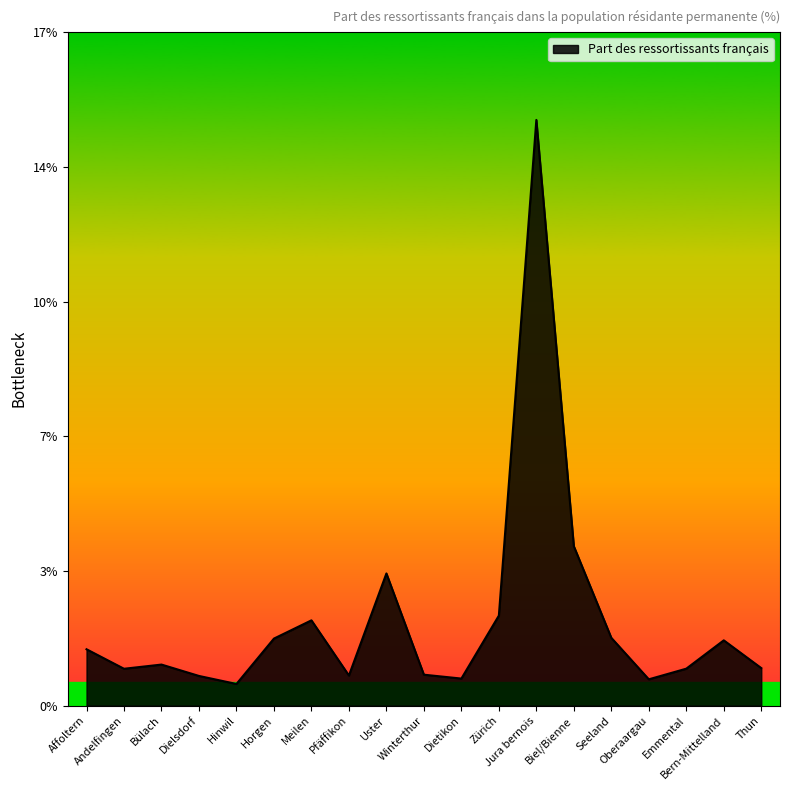

List the labels in order of value, smallest first.

Hinwil, Oberaargau, Dietikon, Dielsdorf, Pfäffikon, Winterthur, Andelfingen, Emmental, Thun, Bülach, Affoltern, Bern-Mittelland, Horgen, Seeland, Meilen, Zürich, Uster, Biel/Bienne, Jura bernois